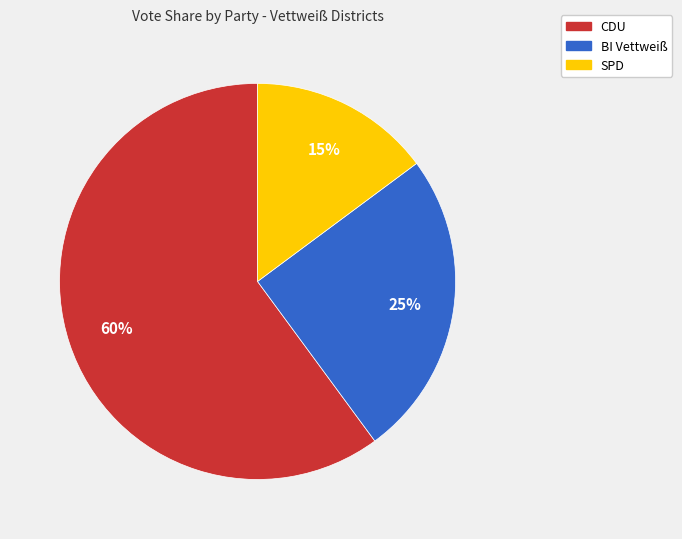

Which slice is the smallest?

SPD